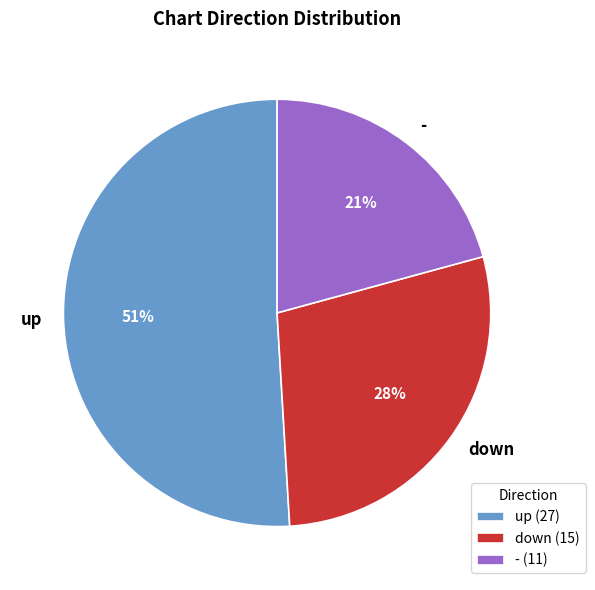

To the nearest percent, what percentage of the pie is up?

51%